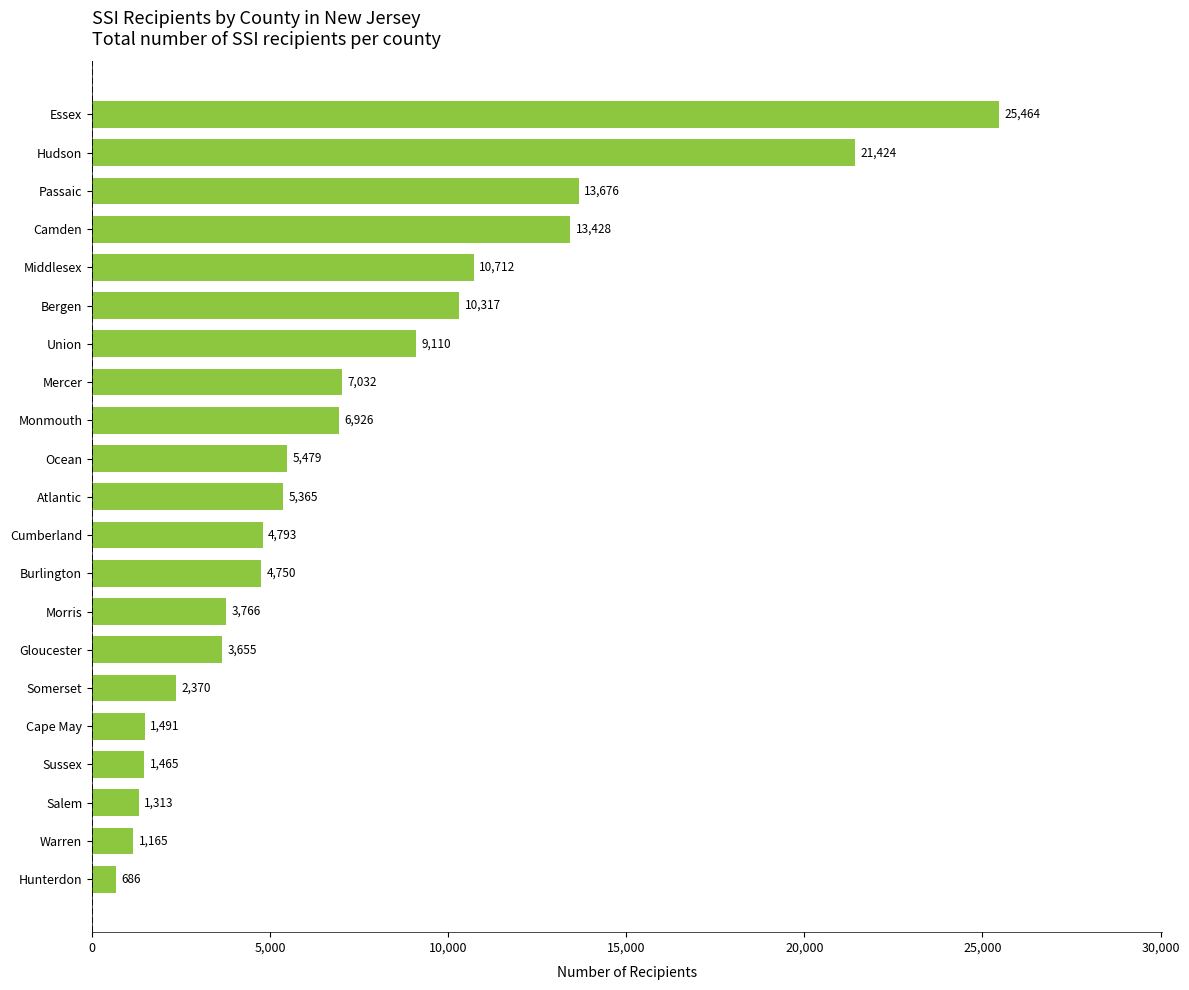

Reading top to bottom, extract all data points from this chart.

Essex=25464	Hudson=21424	Passaic=13676	Camden=13428	Middlesex=10712	Bergen=10317	Union=9110	Mercer=7032	Monmouth=6926	Ocean=5479	Atlantic=5365	Cumberland=4793	Burlington=4750	Morris=3766	Gloucester=3655	Somerset=2370	Cape May=1491	Sussex=1465	Salem=1313	Warren=1165	Hunterdon=686